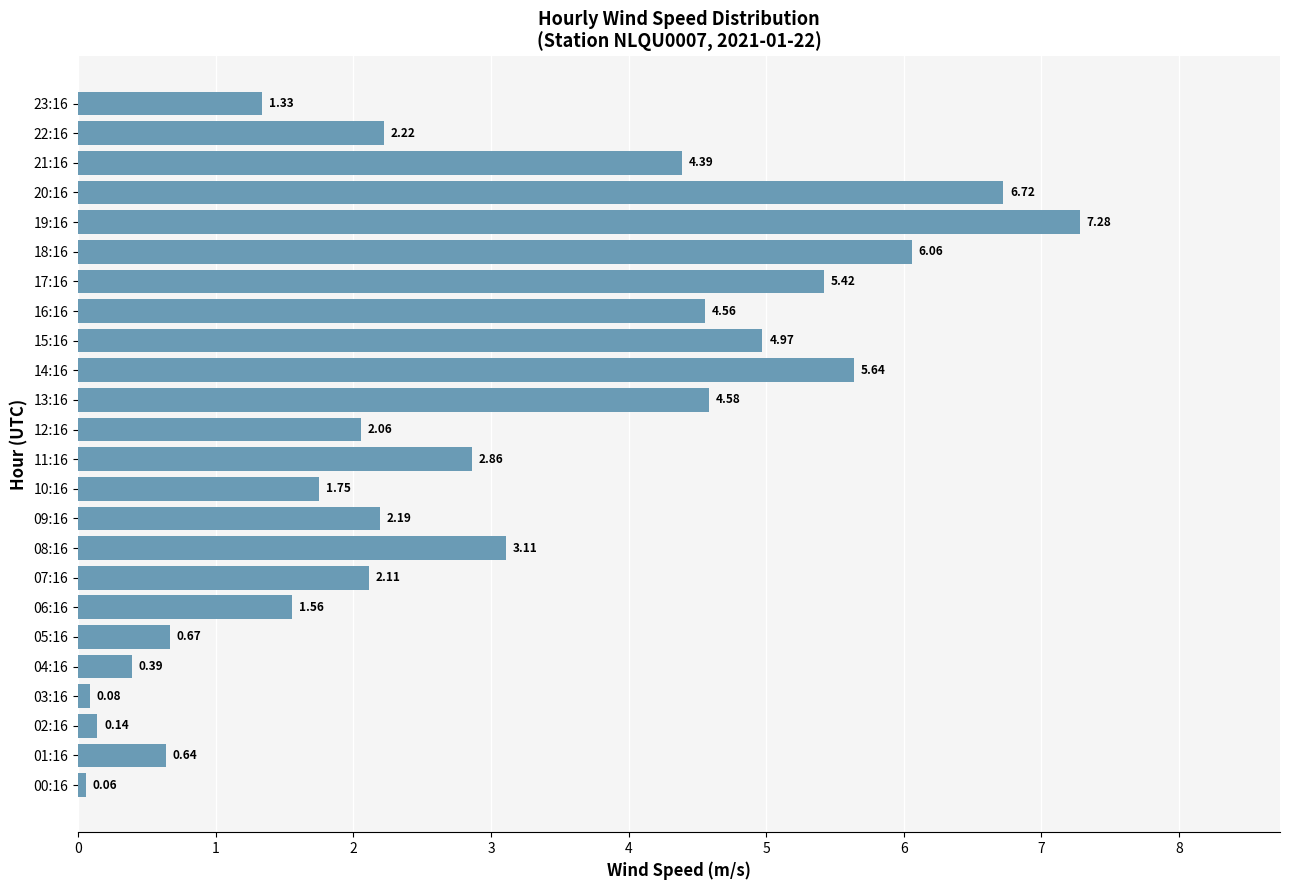

What is the change in value from 01:16 to 23:16?

+0.7